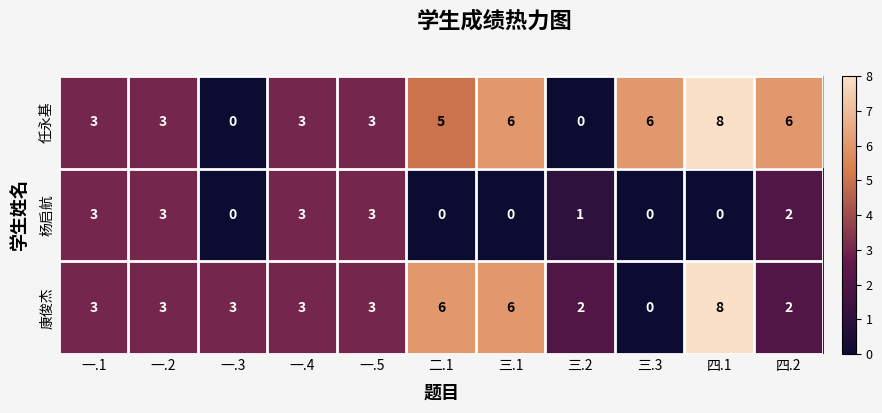

At which category is the sum across all series the highest?

四.1